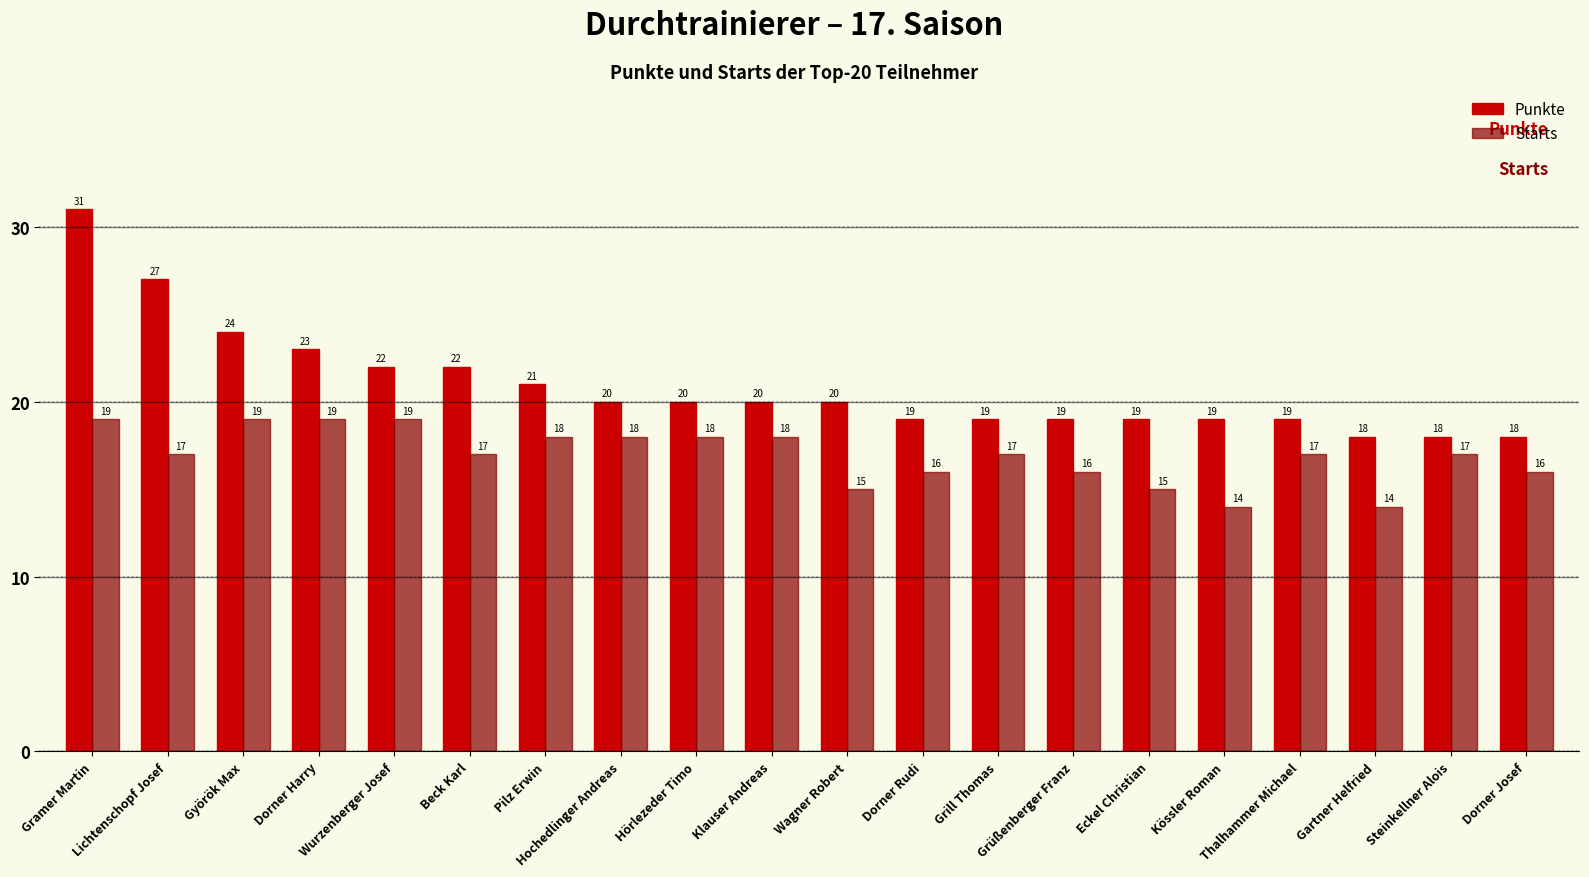

Is it true that Punkte equals 20 at Wagner Robert?

True